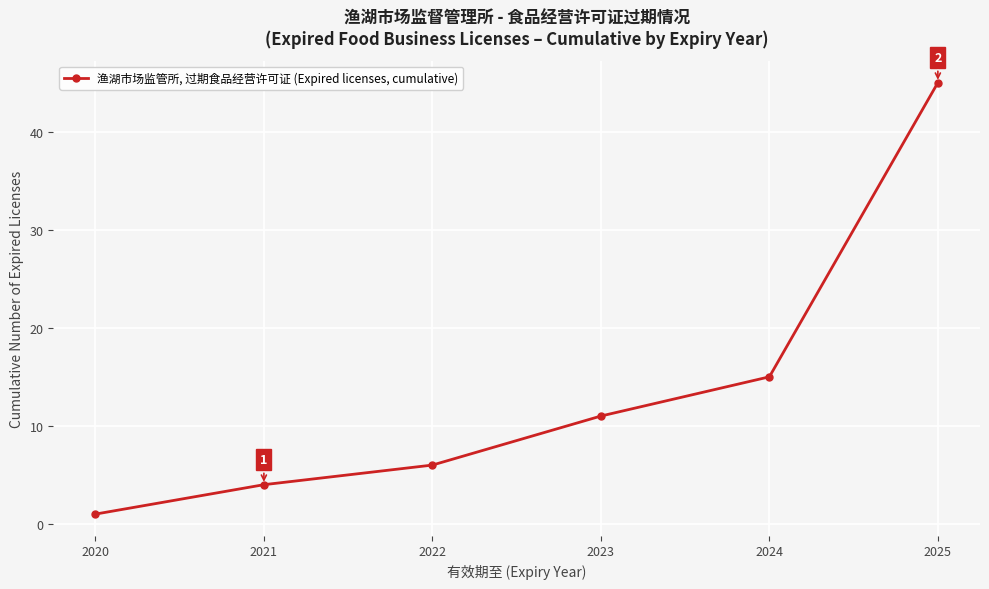

Which has a higher value, 2022 or 2025?

2025